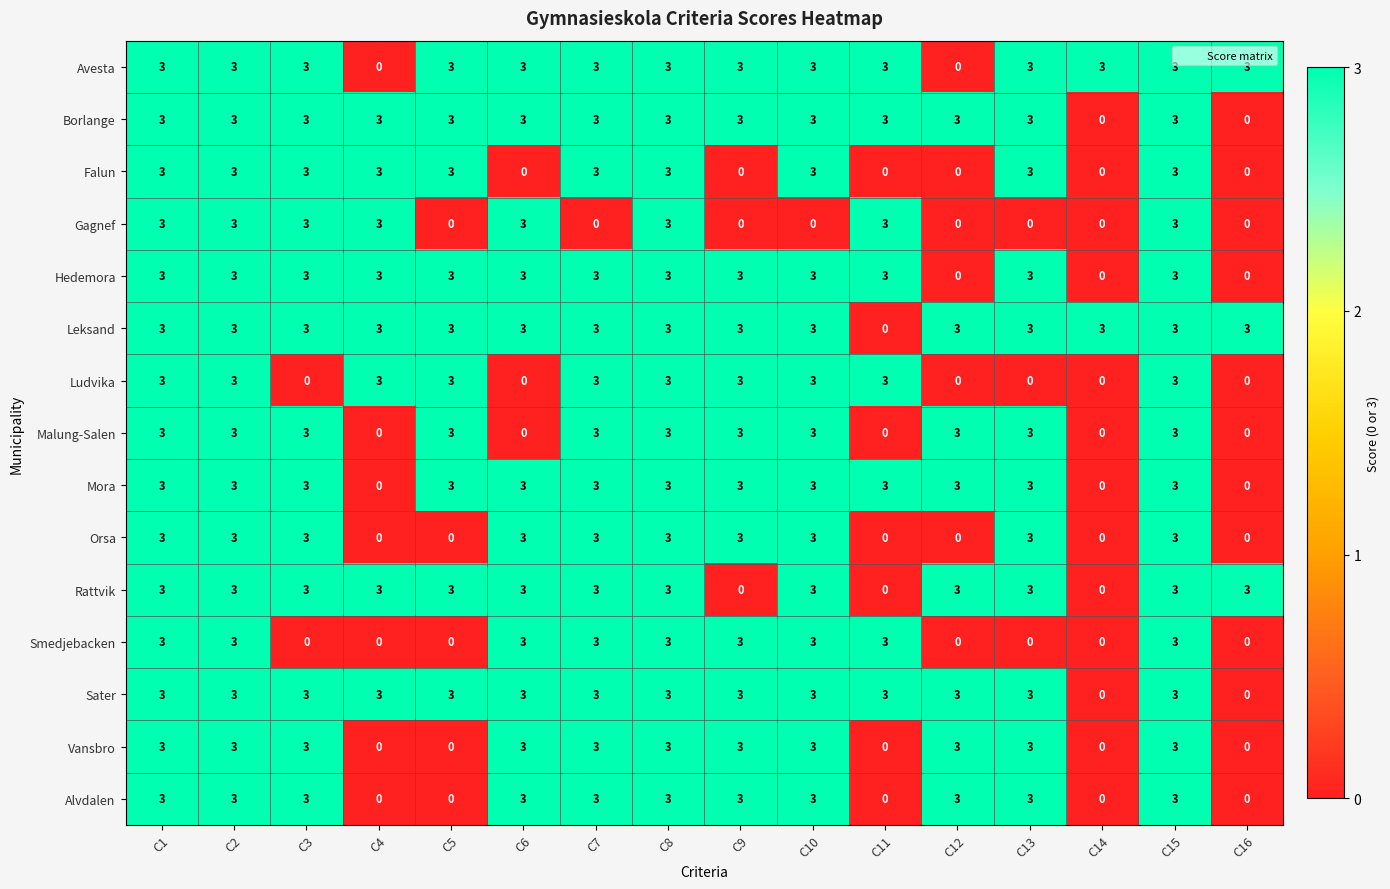

What is the difference between the highest and lowest values at C3?

3